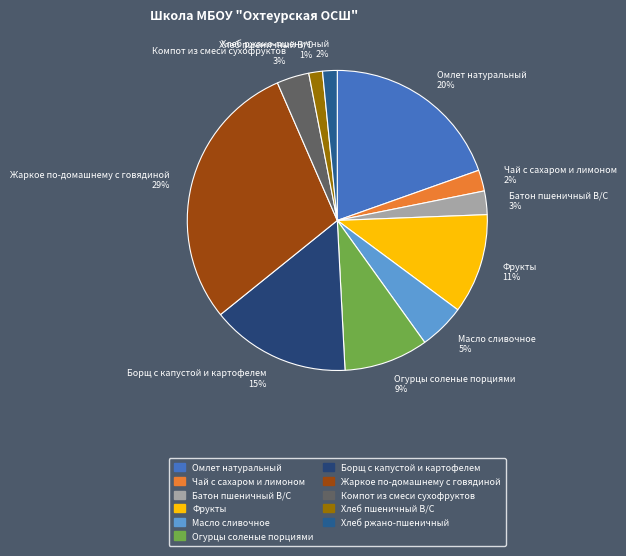

Do Фрукты 11% and Хлеб пшеничный В/С 1% together represent more than half of the pie?

No